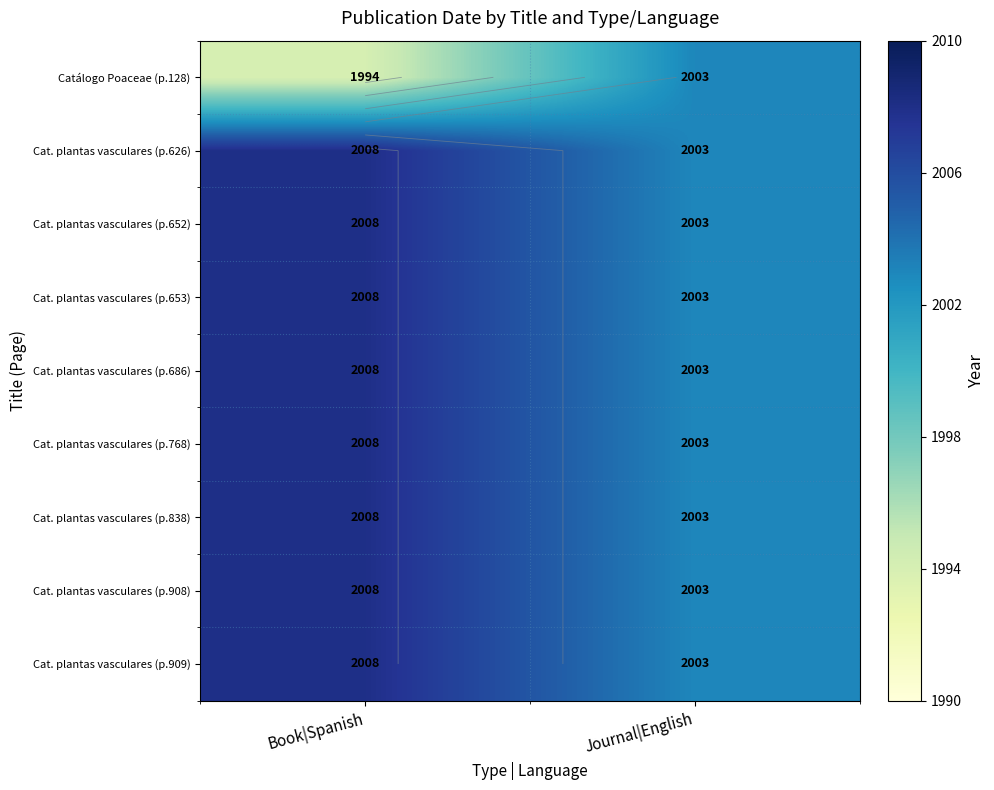

How many values in the Cat. plantas vasculares (p.653) series are below 2008?

1